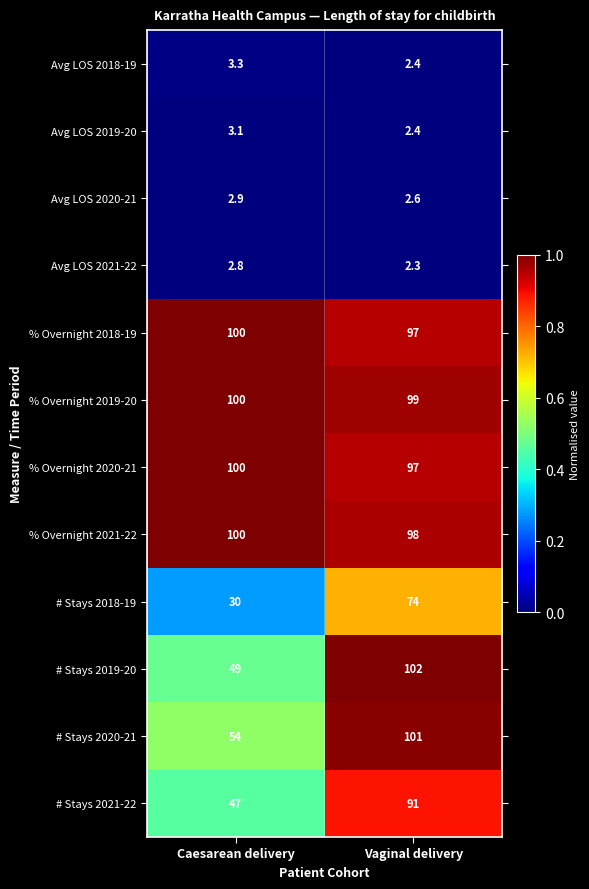

At which category does the chart reach its peak across all series?

Vaginal delivery